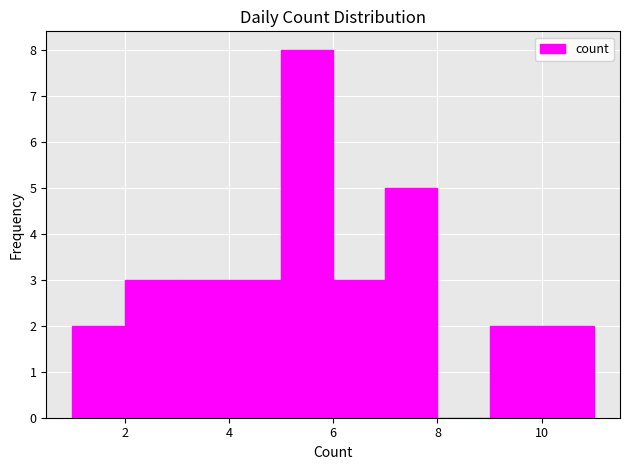

What is the height of the bar covering 9 to 10 on the x-axis? The values are not printed on the chart, so give them approximately, as read against the axis.

2